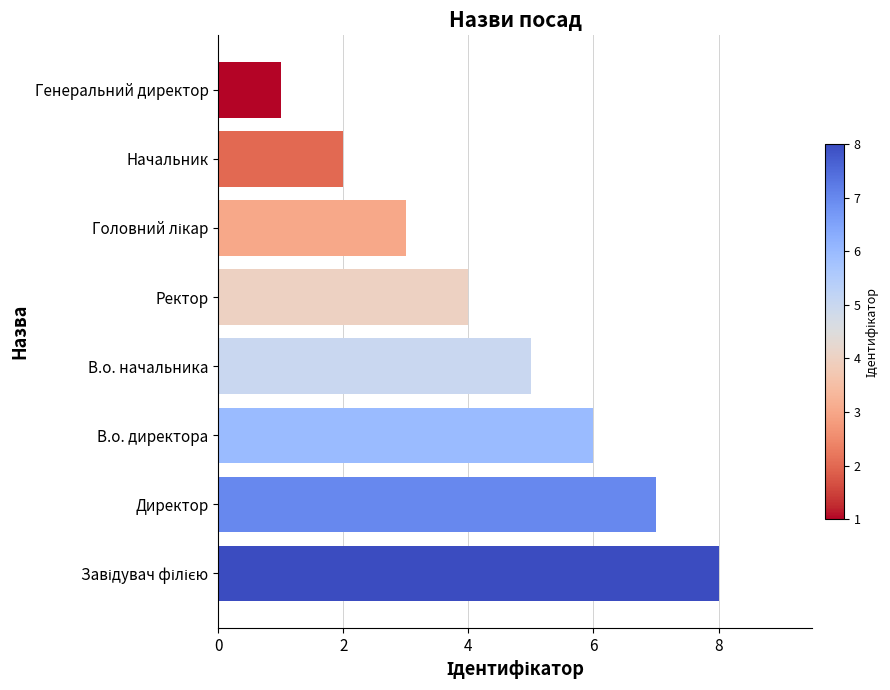

Approximately how many times larger is the value at В.о. начальника compared to Директор?

0.7